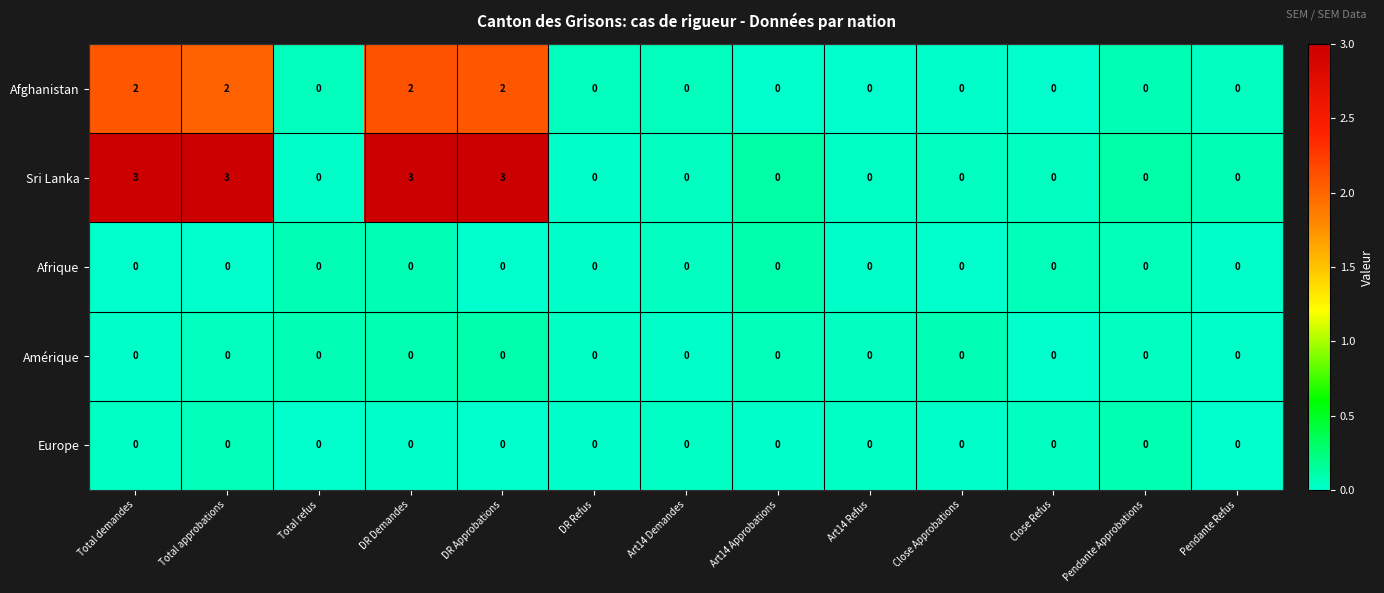

True or false: Amérique has a value of 0 at Art14 Demandes.

True